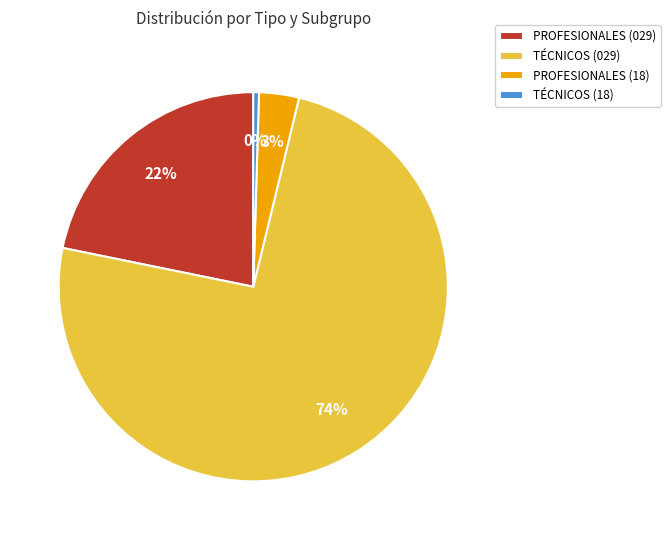

What percentage is the PROFESIONALES (029) slice, to the nearest percent?

22%